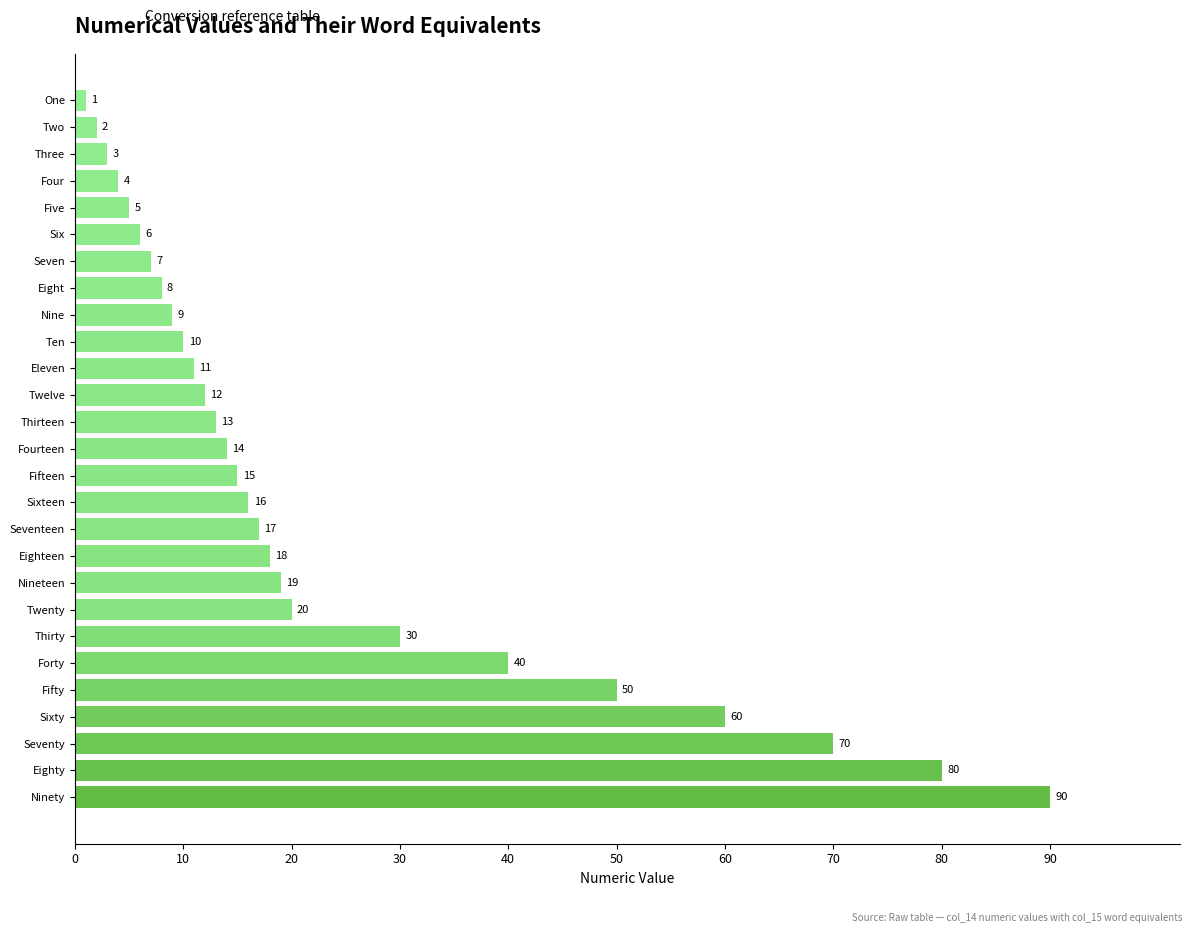

What is the change in value from Forty to Seventy?

+30